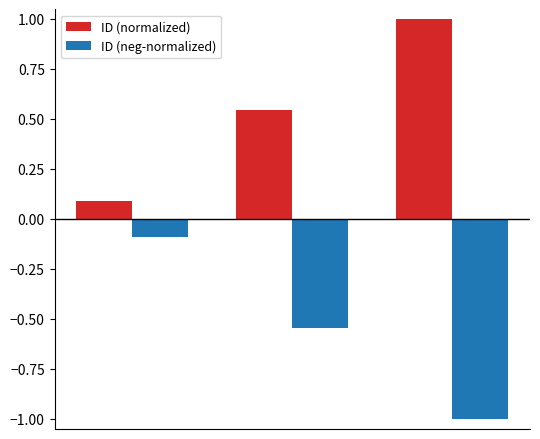

Which series has the largest total across all categories?

ID (normalized)